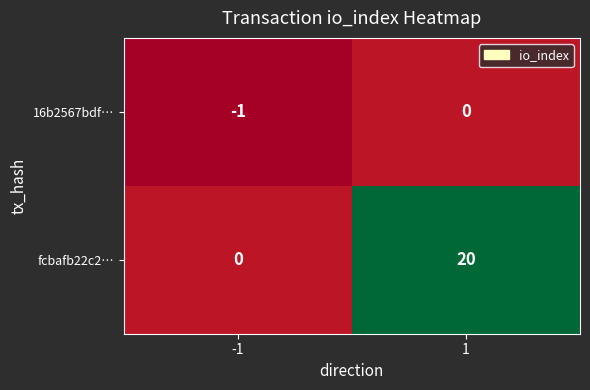

Is the value of 16b2567bdf… at -1 greater than the value of fcbafb22c2… at 1?

No